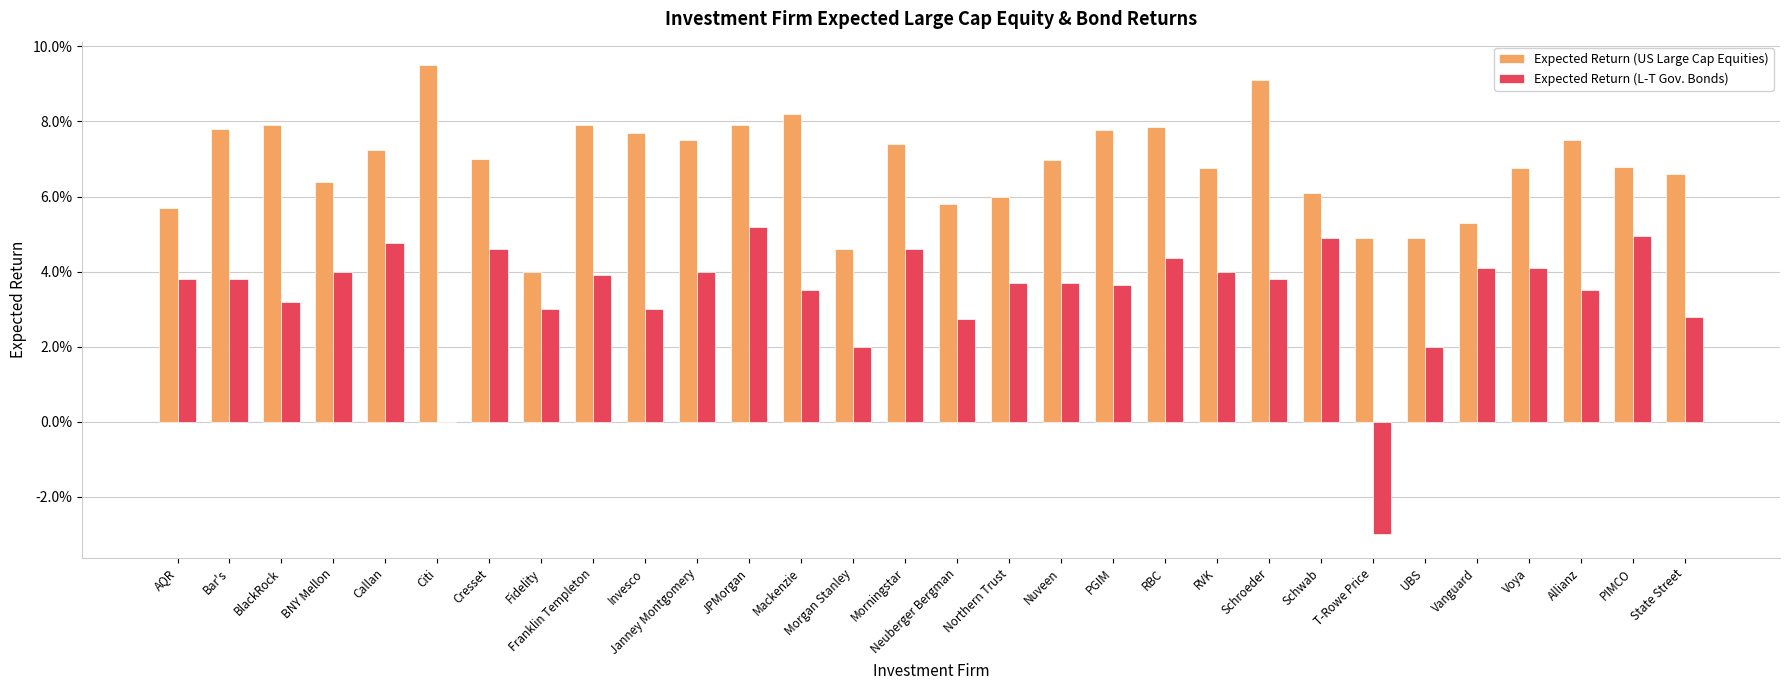

Are the bars horizontal?

No